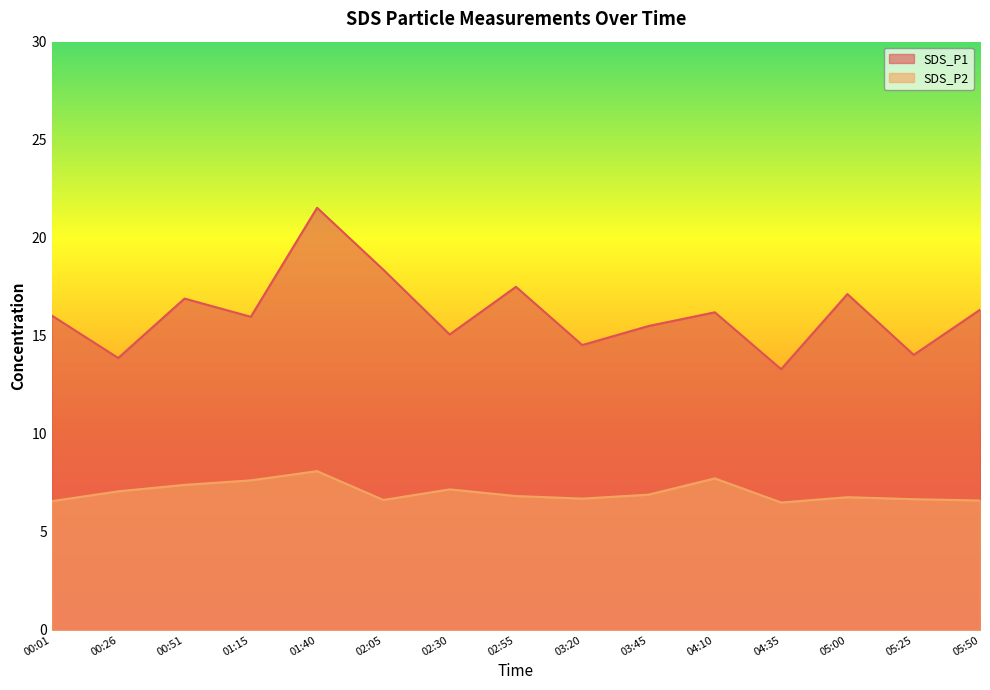

What value does the SDS_P1 series have at 03:45?

15.5